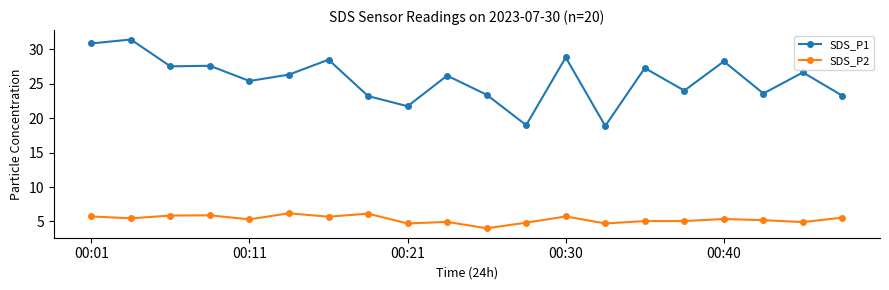

Which series has the largest total across all categories?

SDS_P1